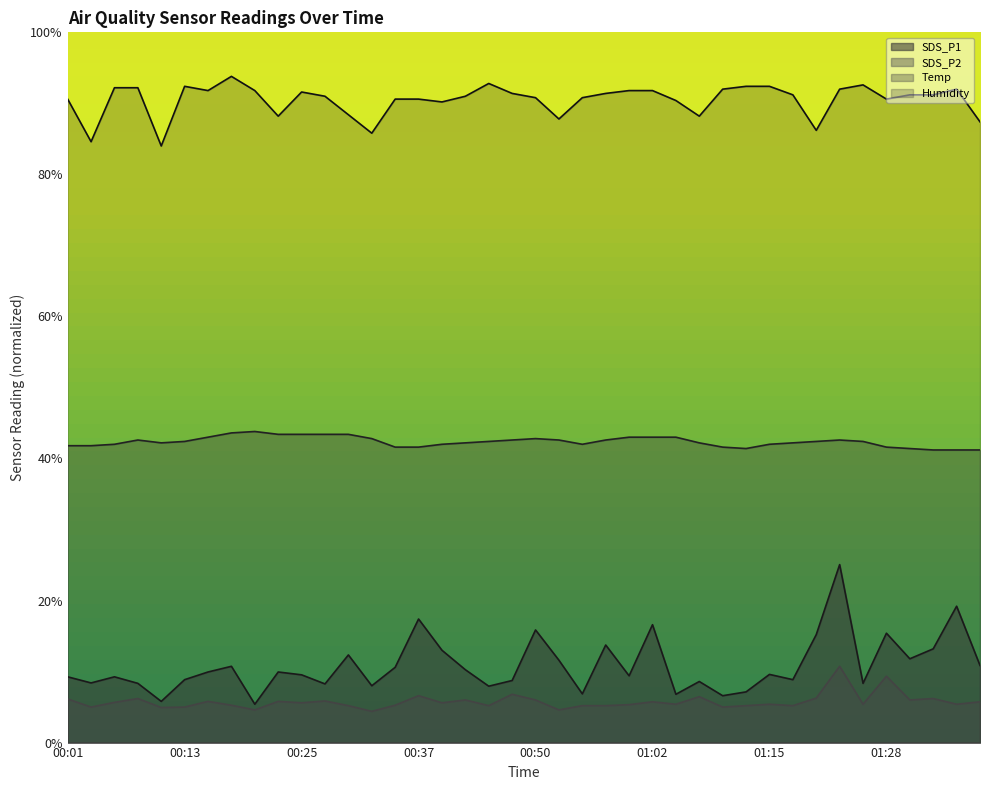

What is the highest value of the SDS_P2 series?

1.1